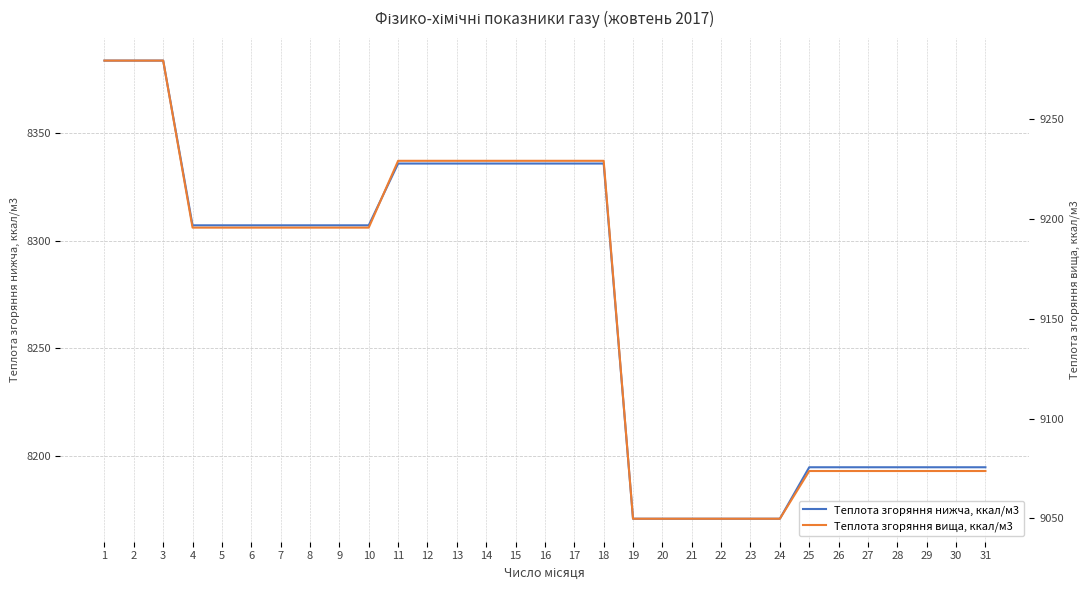

Rank the series by their maximum value, from lowest to highest.

Теплота згоряння нижча, ккал/м3, Теплота згоряння вища, ккал/м3